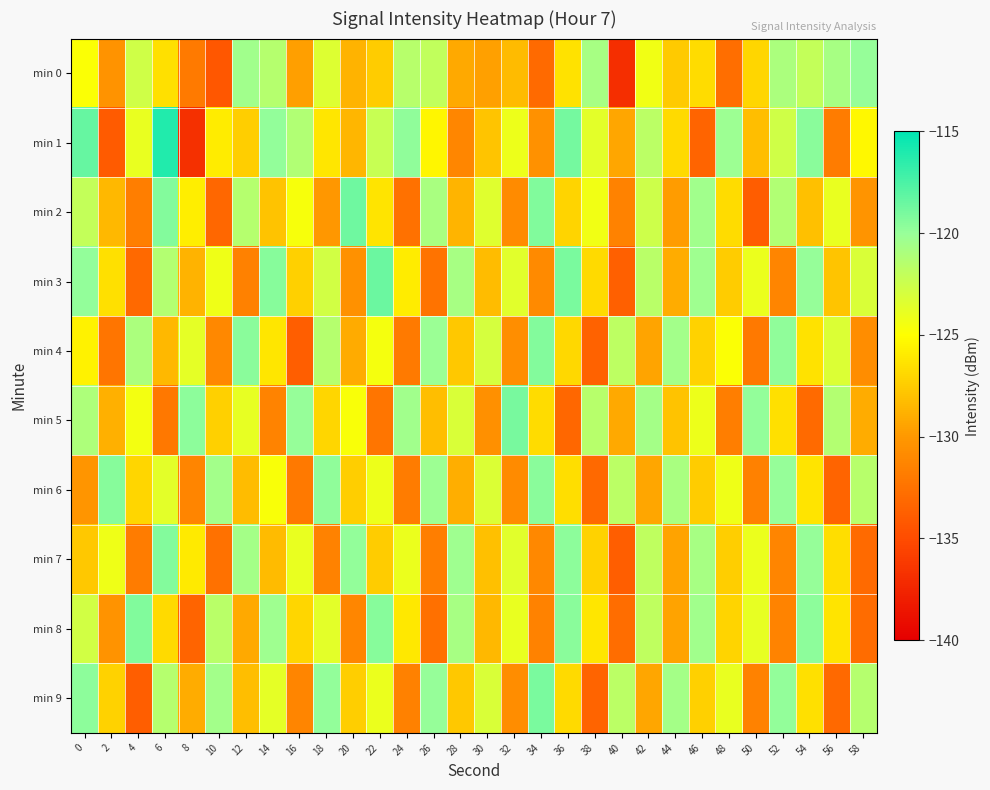

How many data points does each series have?

30